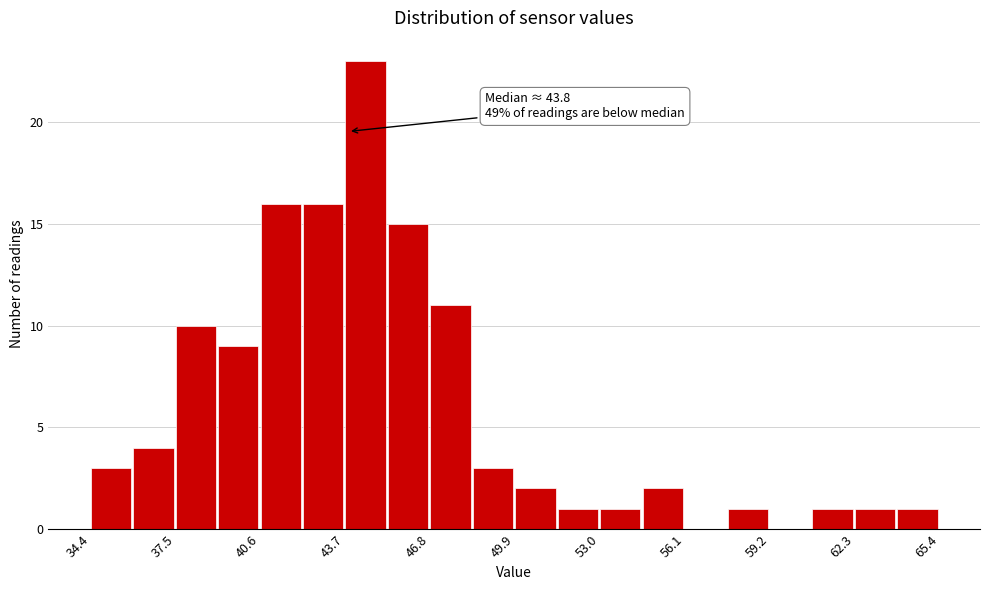

Read against the x-axis, roughly where is the centre of the tallest bar?

44.5